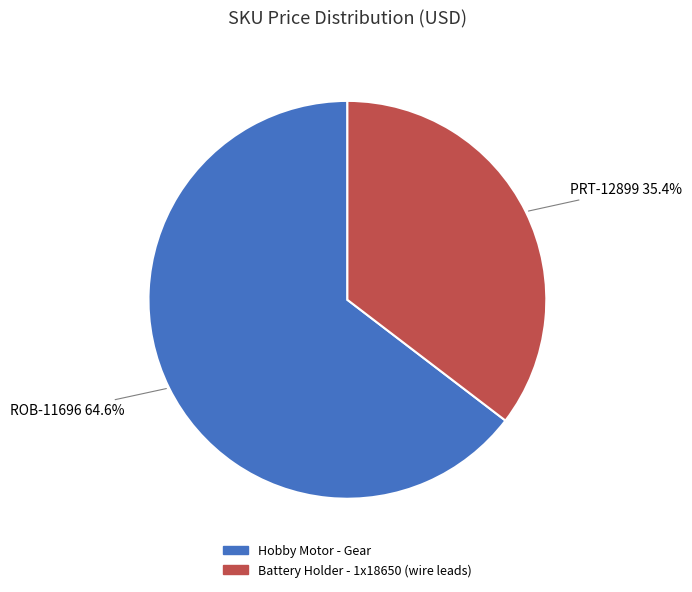

To the nearest percent, what is the difference between the largest and smallest slice percentages?

29%